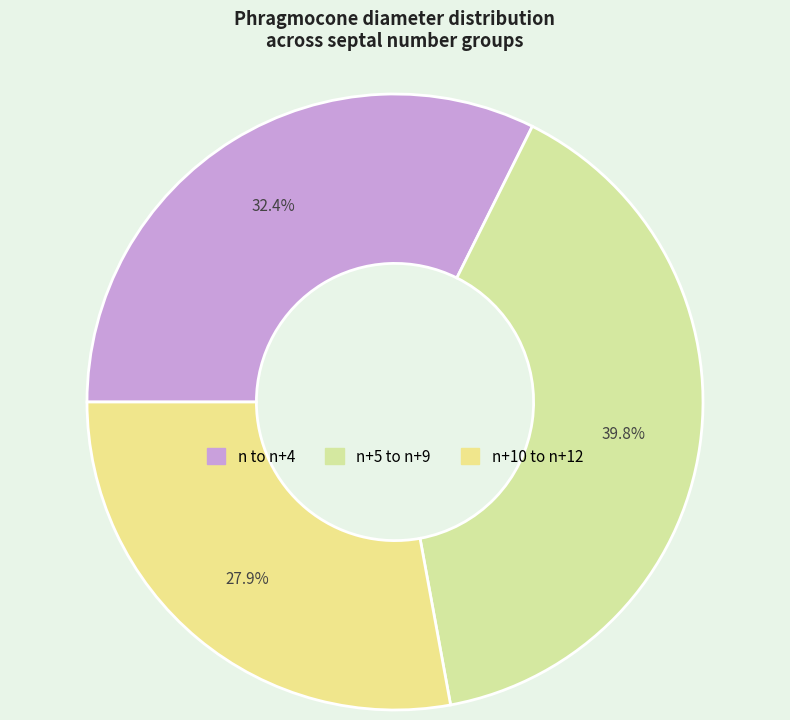

Count the number of slices in the pie.

3